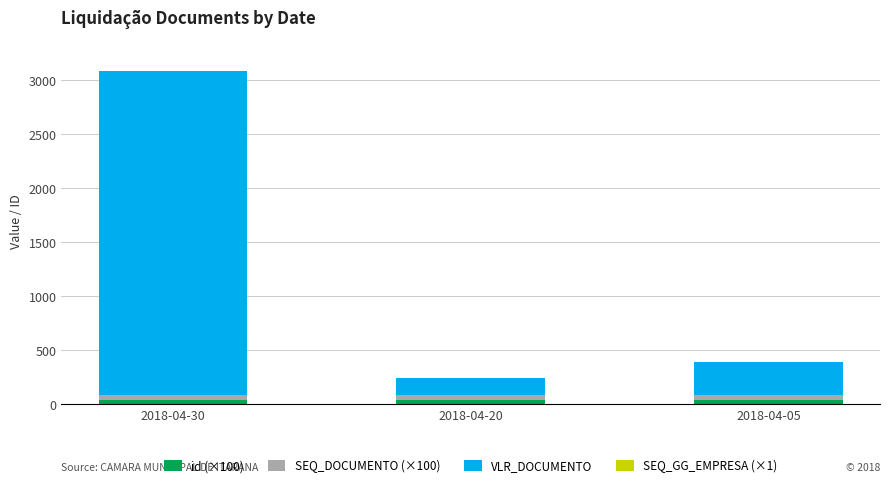

At which category is the sum across all series the highest?

2018-04-30